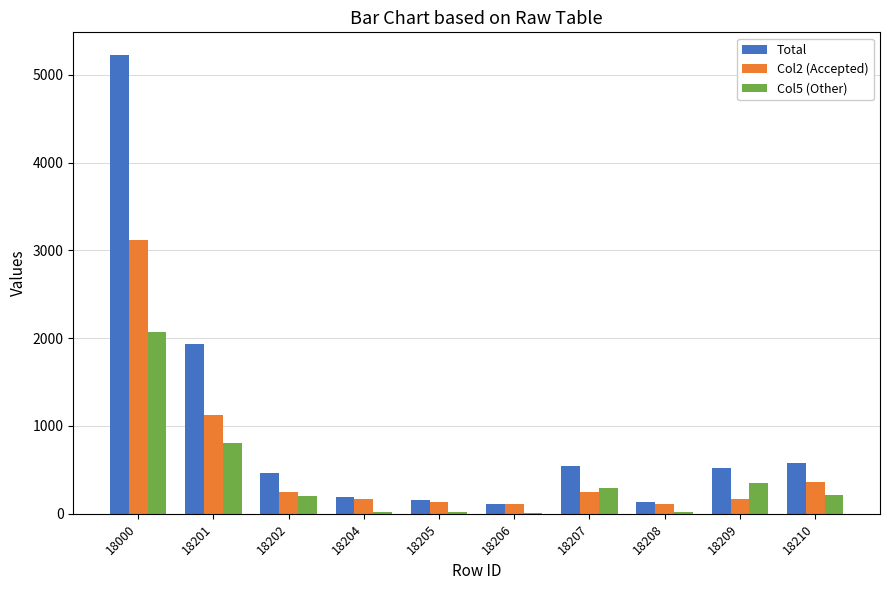

Which category has the highest value in the Total series?

18000